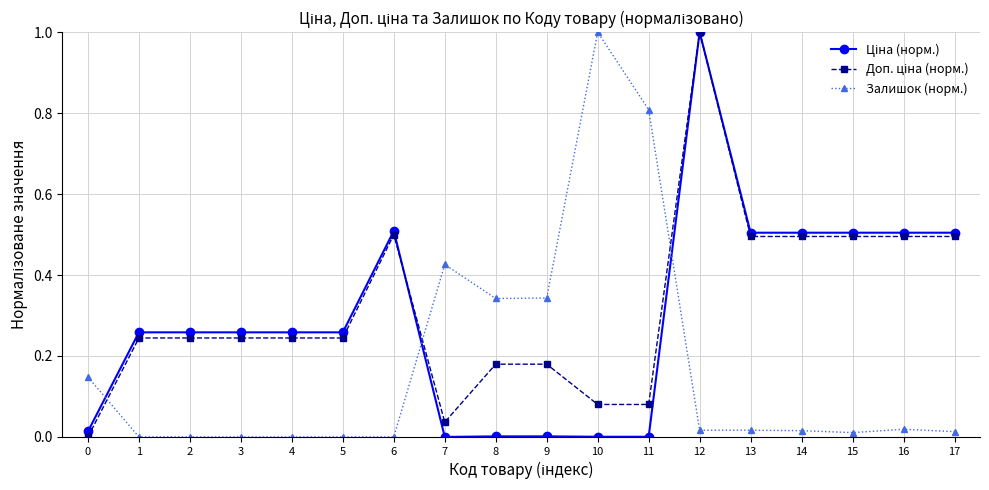

The Залишок (норм.) series shows -0.6 at 2. True or false?

False